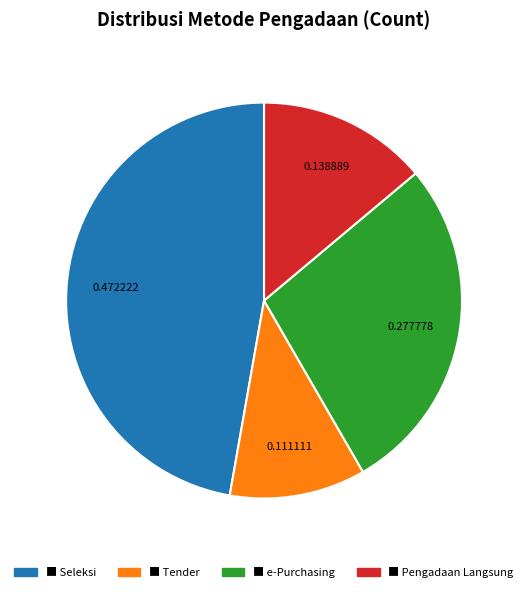

Is there a majority slice in this chart?

No